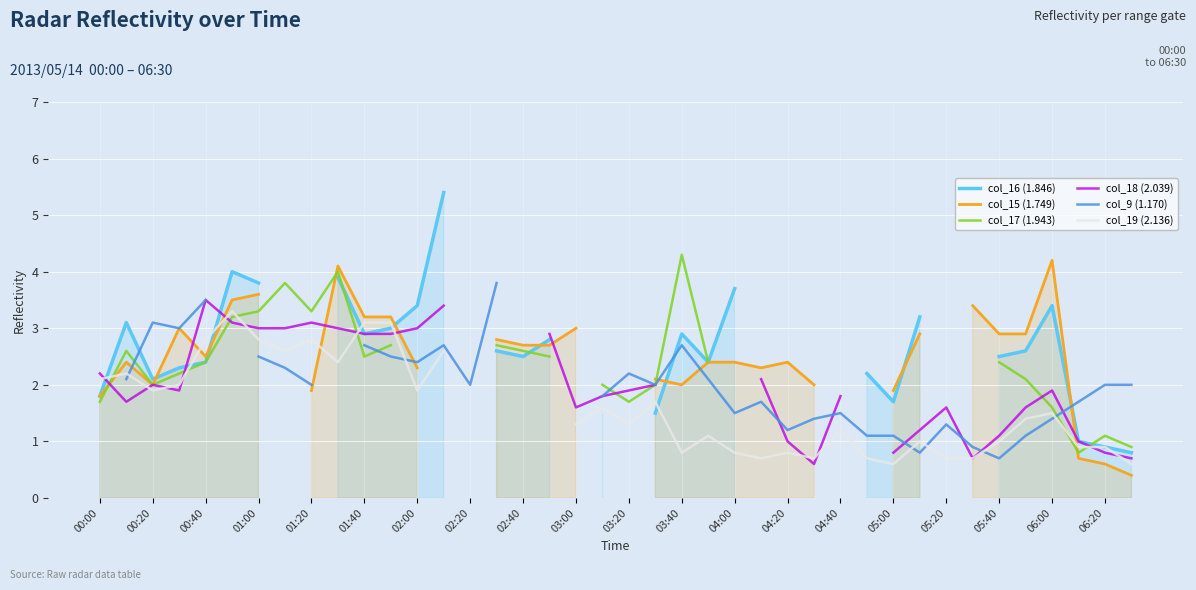

What position from the right is 06:20?

2